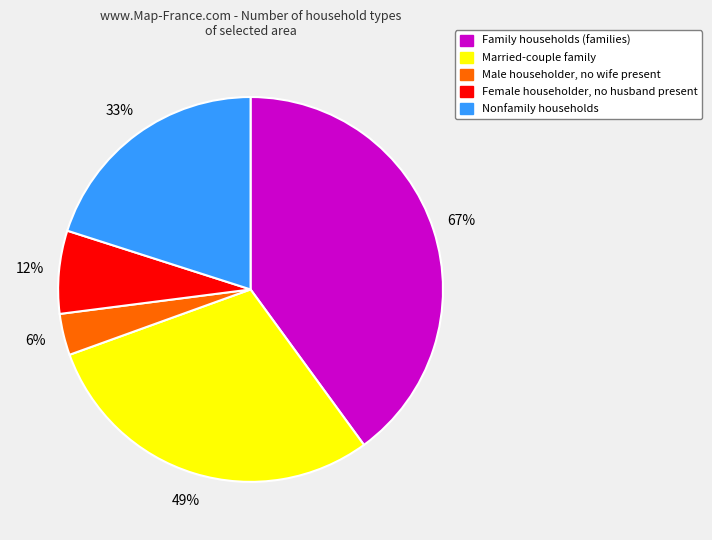

To the nearest percent, what is the average slice percentage?

20%